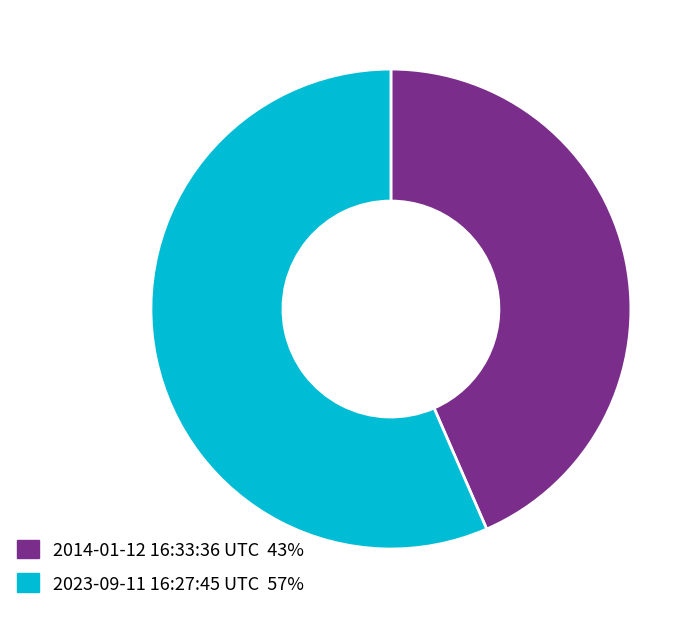

What is the ratio of the value at 2023-09-11 16:27:45 UTC 57% to the value at 2014-01-12 16:33:36 UTC 43%?

1.3